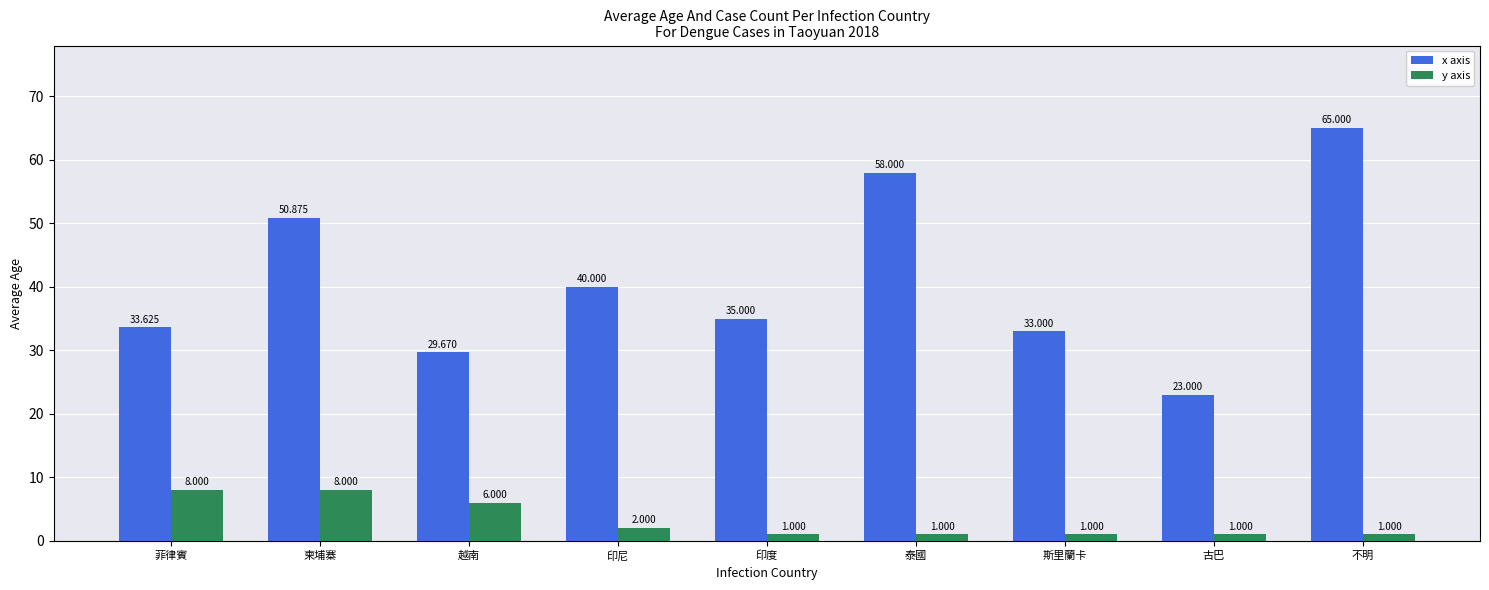

What is the label of the 2nd bar from the left?

柬埔寨